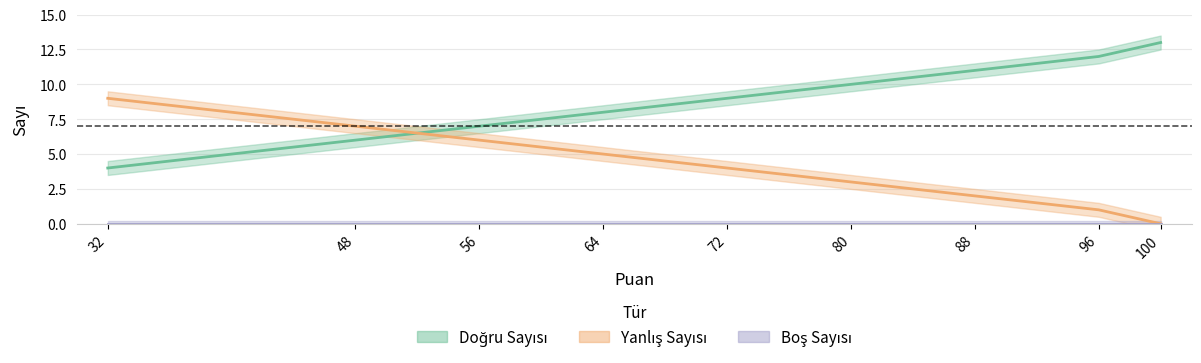

What is the sum of the Yanlış Sayısı values at 32 and 96?

10